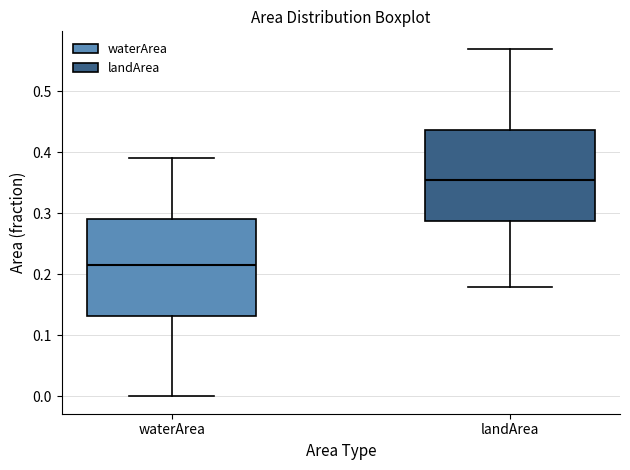

Reading left to right, transcribe this box plot: for each box, give where its median line is, the range the box spans, and where its two whiskers end, as read against the y-axis. The values are not printed on the chart, so give them approximately, as read against the axis.

waterArea: median 0.22, box 0.13 to 0.29, whiskers 0.00 to 0.39
landArea: median 0.36, box 0.29 to 0.44, whiskers 0.18 to 0.57